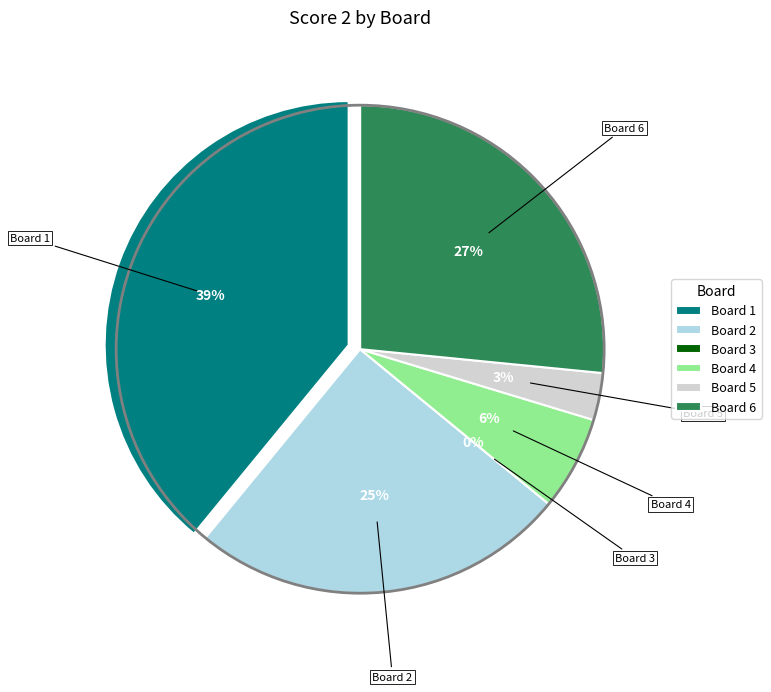

Is there any slice that represents more than half of the pie?

No